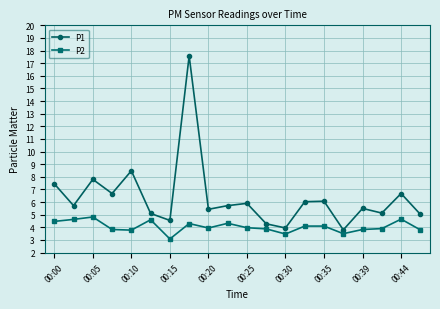

Which series has the largest total across all categories?

P1